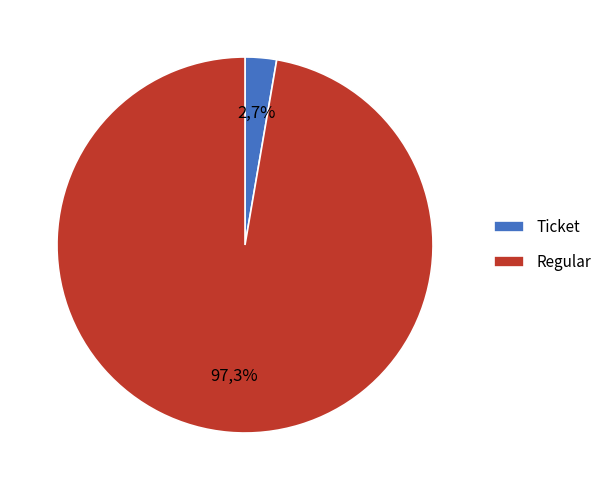

Count the number of slices in the pie.

2